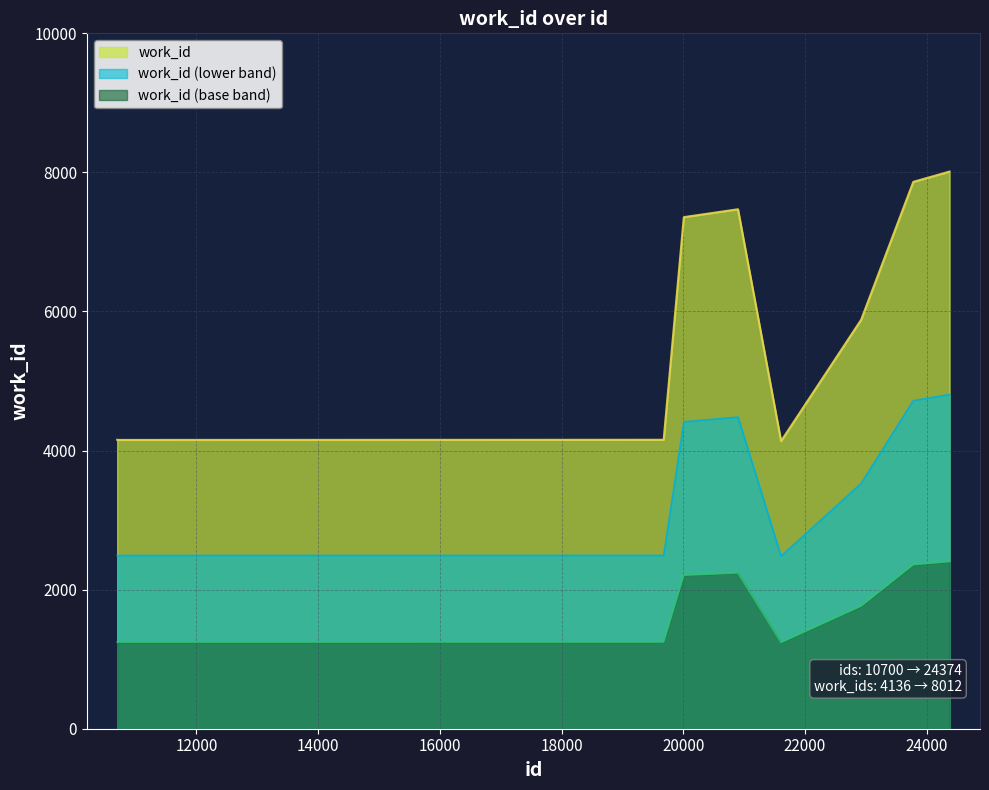

Which label corresponds to the largest value in the chart?

24374